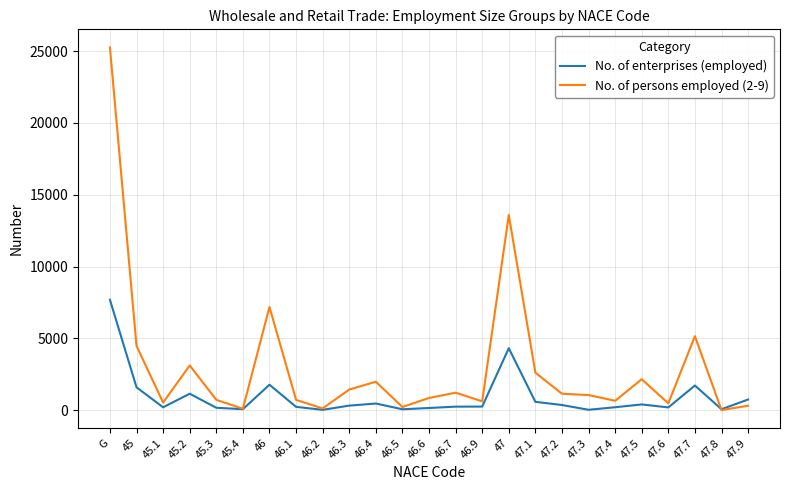

What is the maximum value shown in the chart?

25252